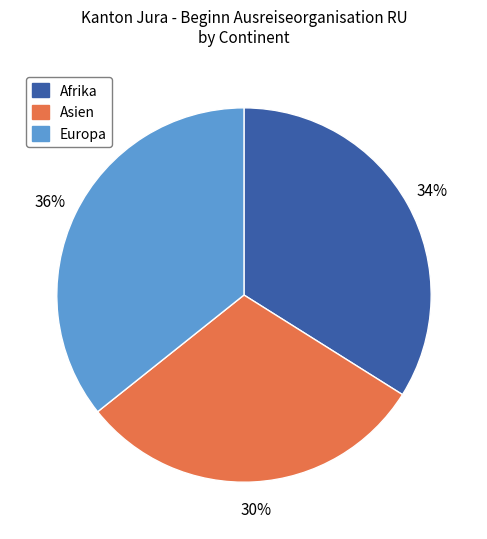

Is it true that Asien is 30% of the pie?

True